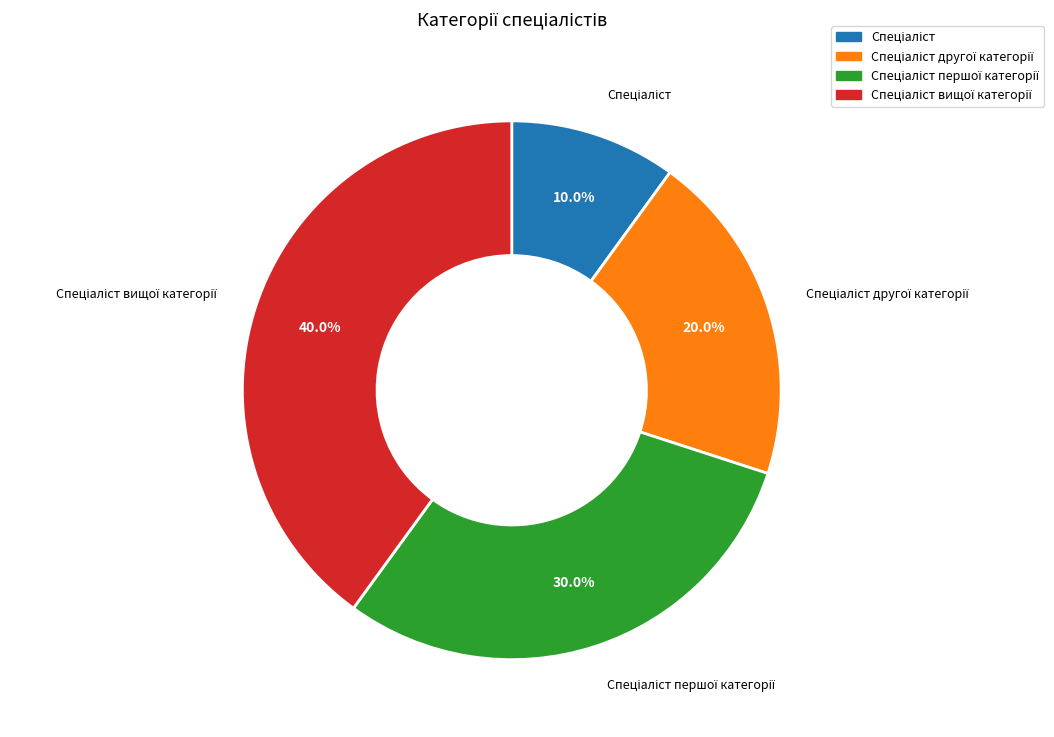

Is there any slice that represents more than half of the pie?

No